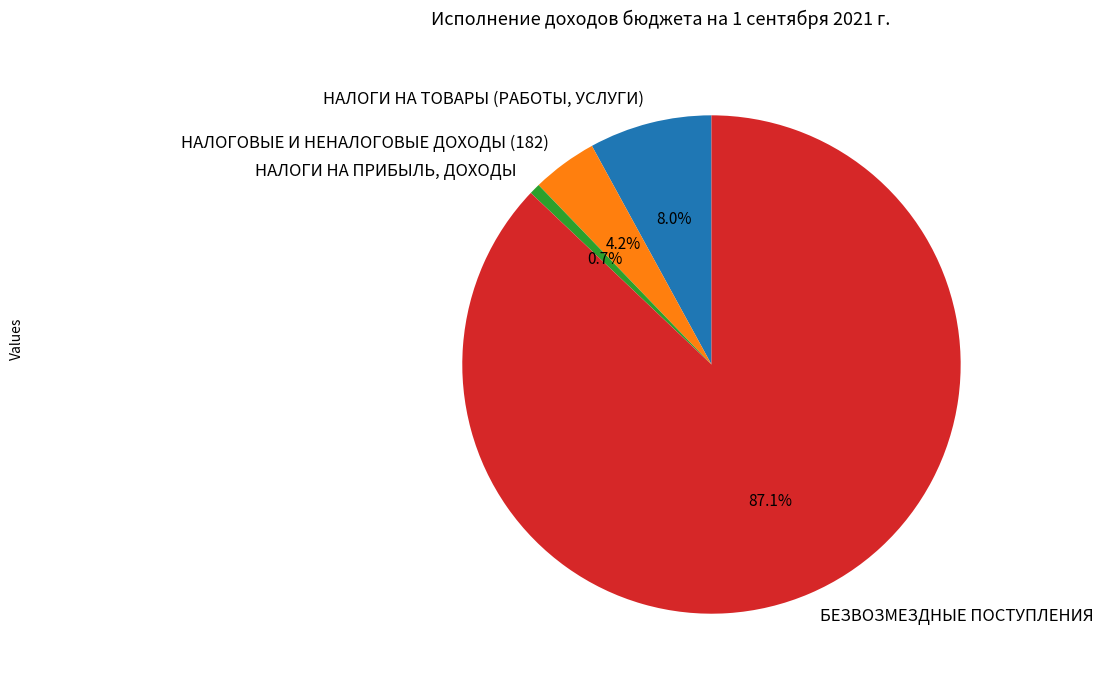

How many slices are in this pie chart?

4